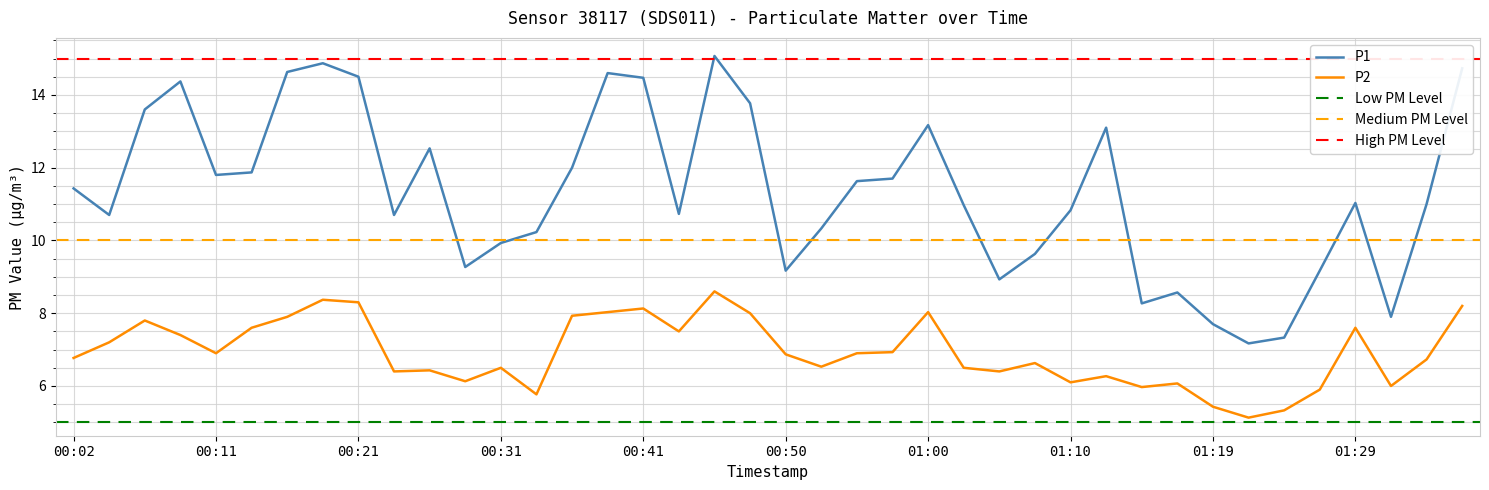

What is the label of the 26th point from the right?

00:36